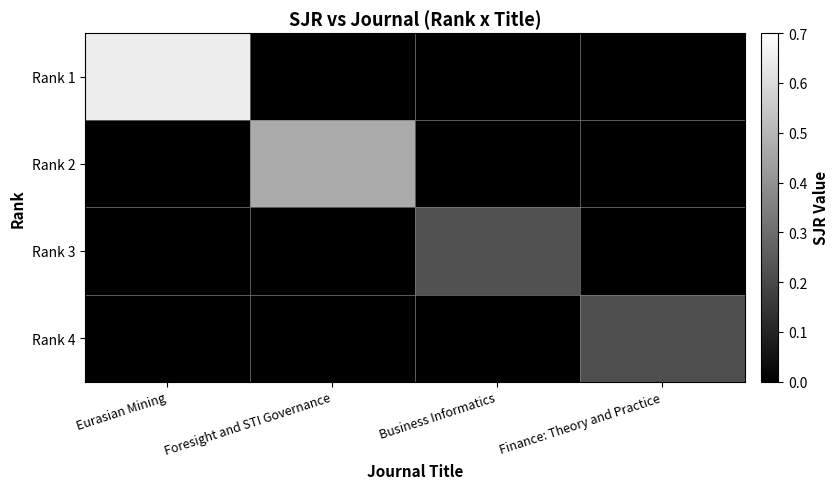

At which category is the sum across all series the highest?

Eurasian Mining